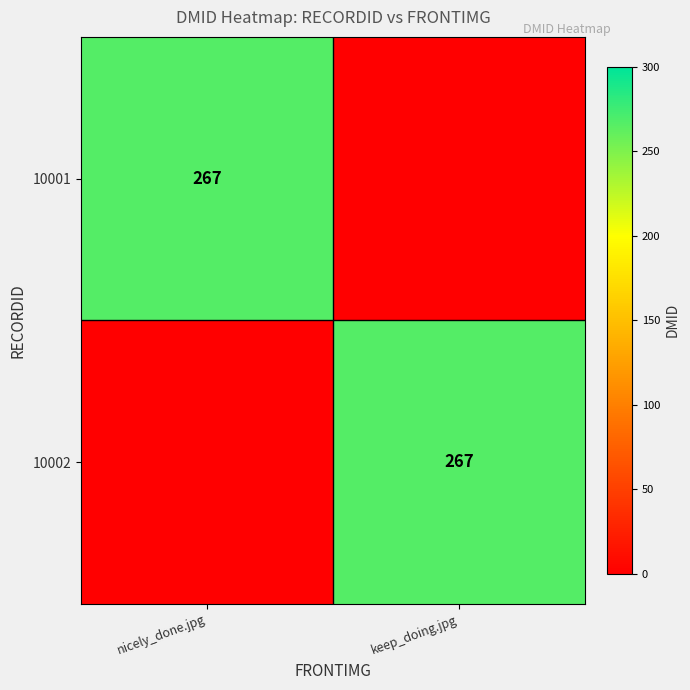

The 10002 series shows 267 at keep_doing.jpg. True or false?

True